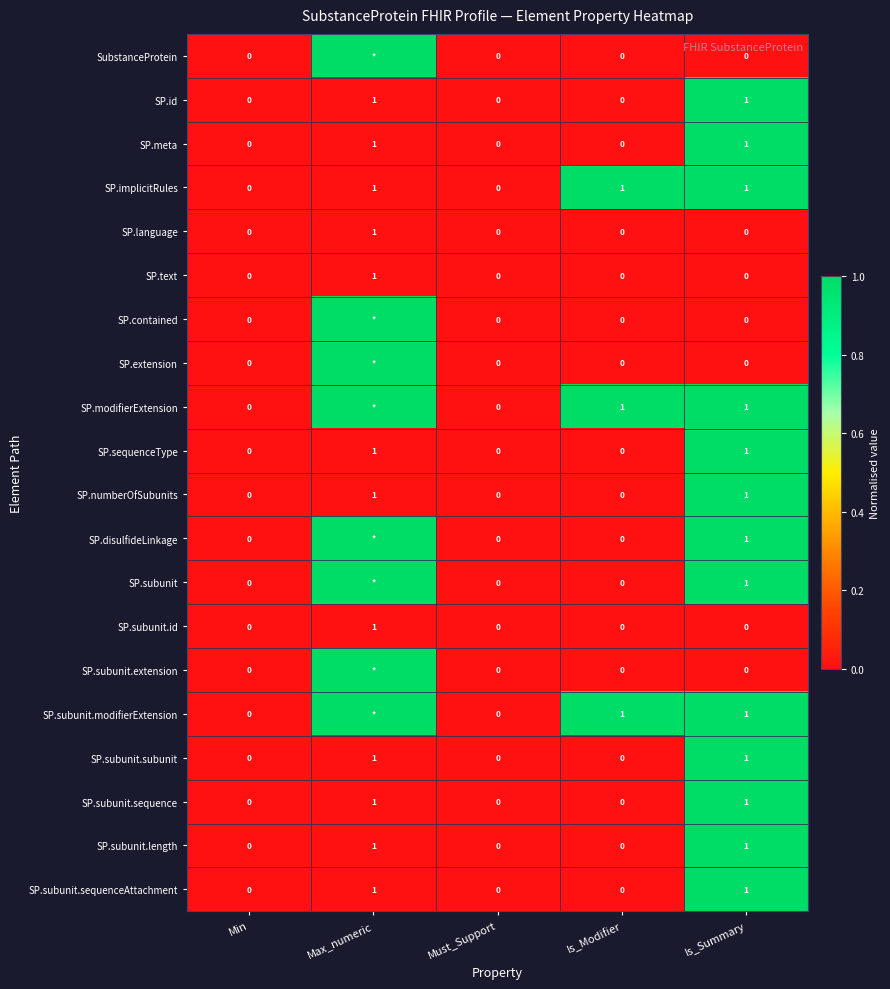

The value of SP.subunit.modifierExtension at Is_Modifier is 0. True or false?

False